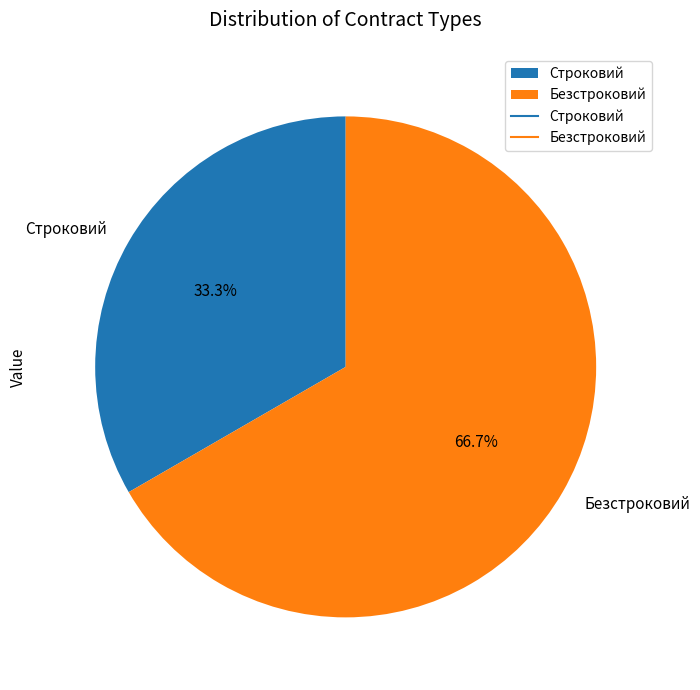

Is there any slice that represents more than half of the pie?

Yes